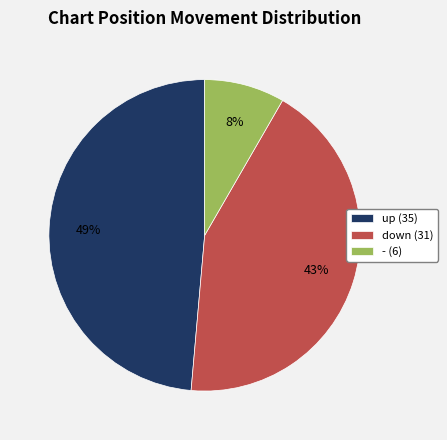

To the nearest percent, what is the difference between the - and down slice percentages?

35%